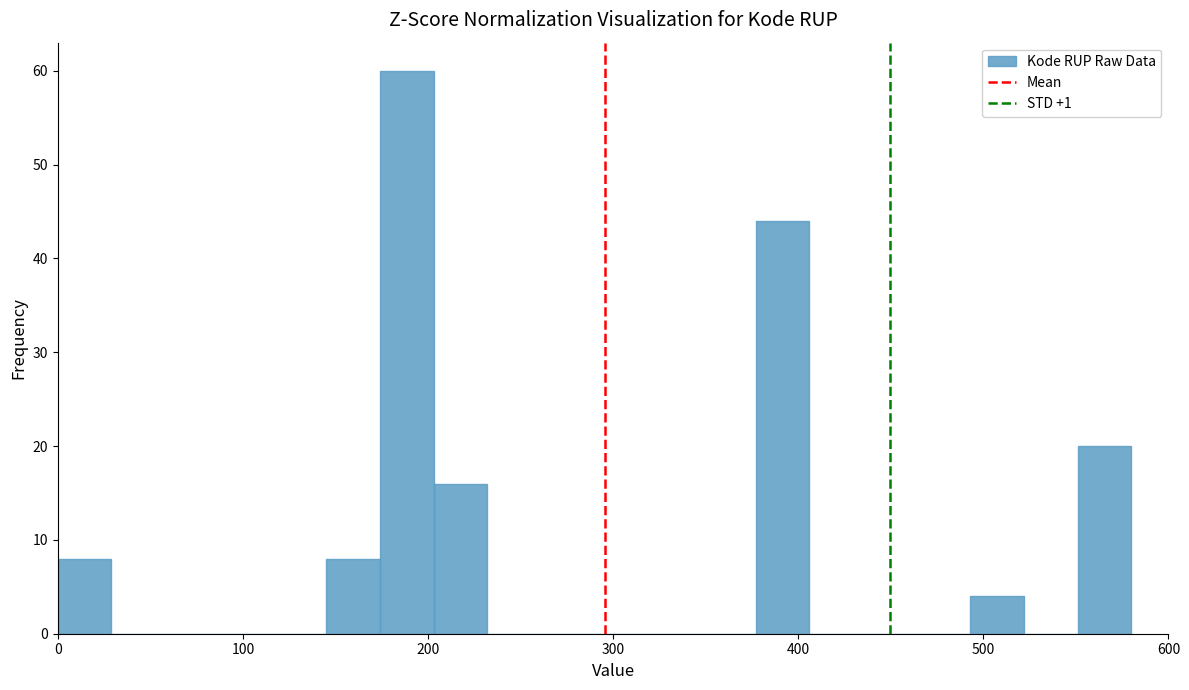

Around what value on the x-axis is the tallest bar? Give the approximate position of its centre, as read against the axis.

190